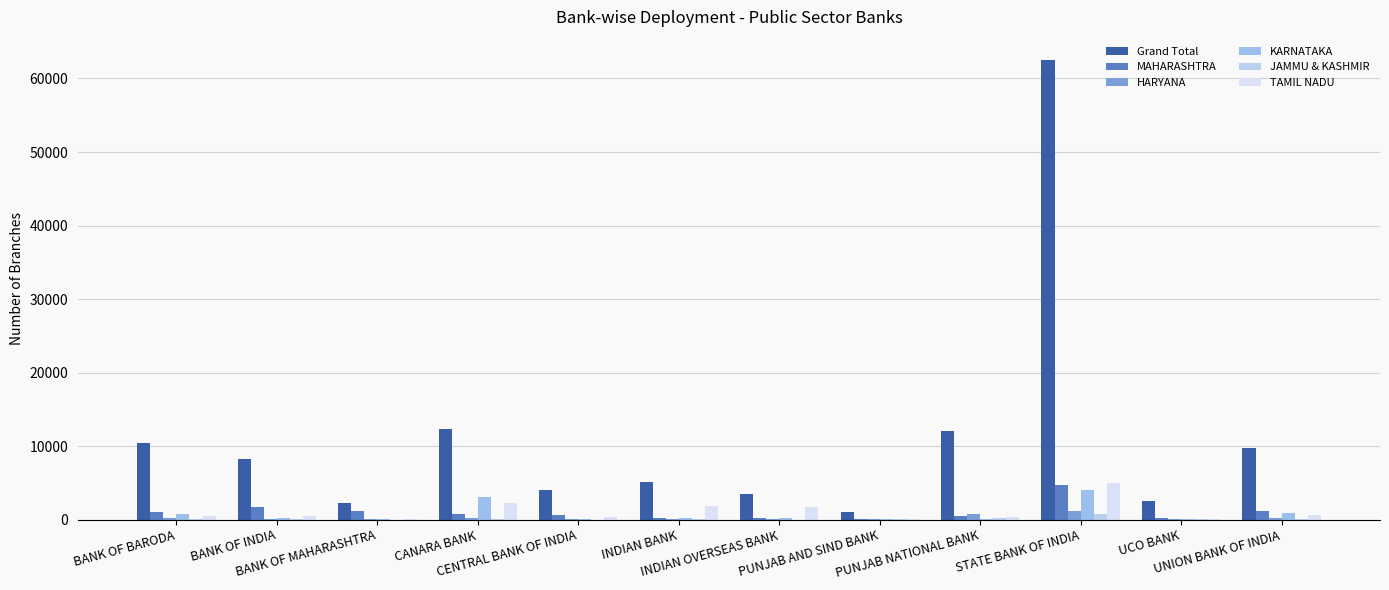

How many series are shown in this chart?

6